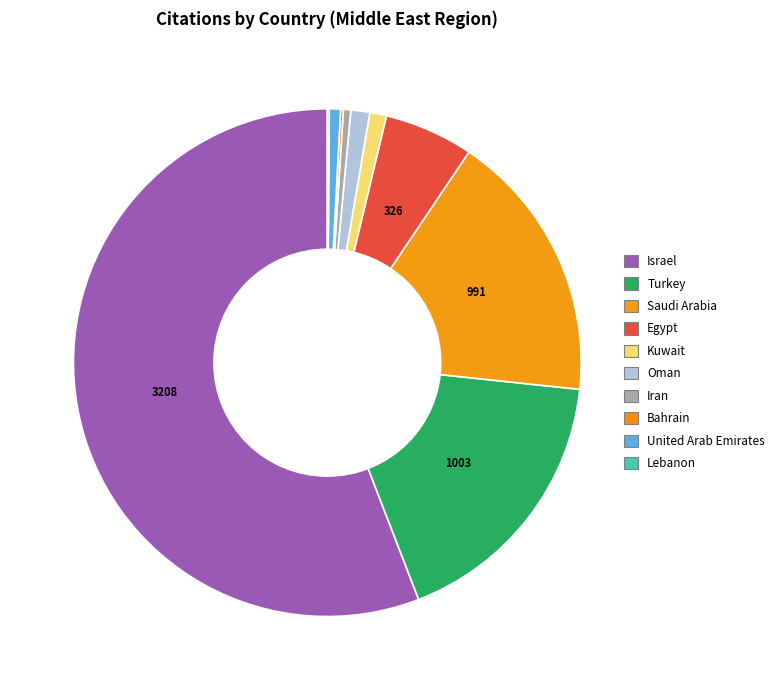

Count the number of slices in the pie.

10